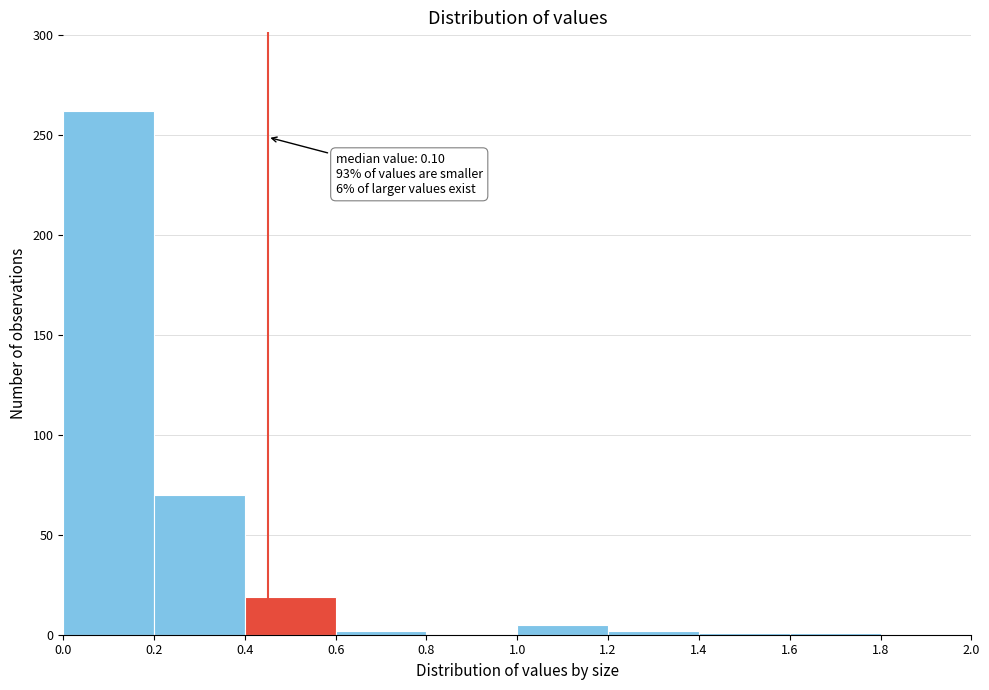

Which range on the x-axis has the tallest bar?

0.0 to 0.2